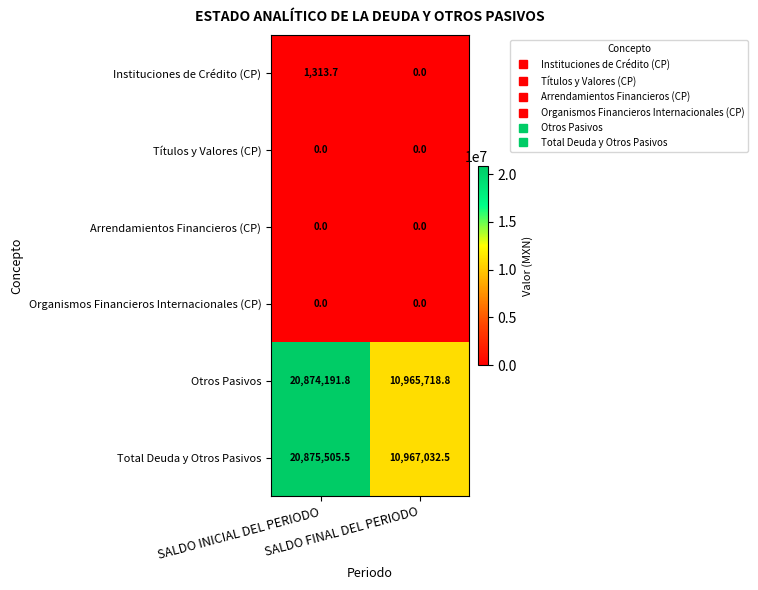

Which series has the largest total across all categories?

Total Deuda y Otros Pasivos